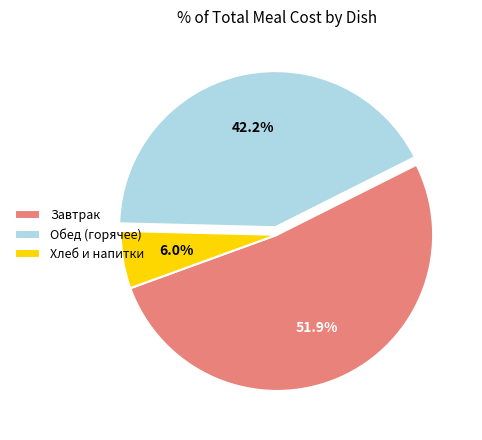

Count the number of slices in the pie.

3